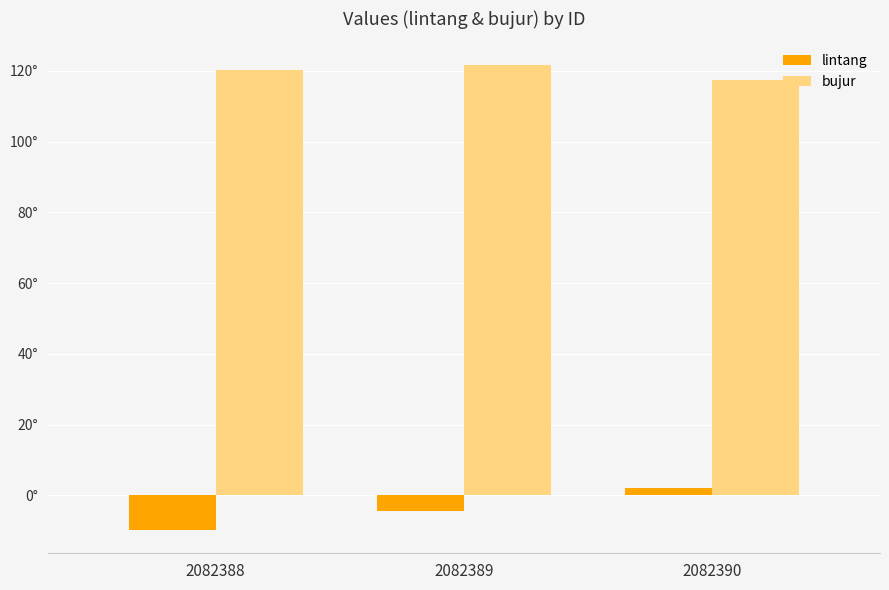

Reading right to left, transcribe all the data shown in this chart.

lintang: 2.2	-4.4	-9.8
bujur: 117.5	121.7	120.2